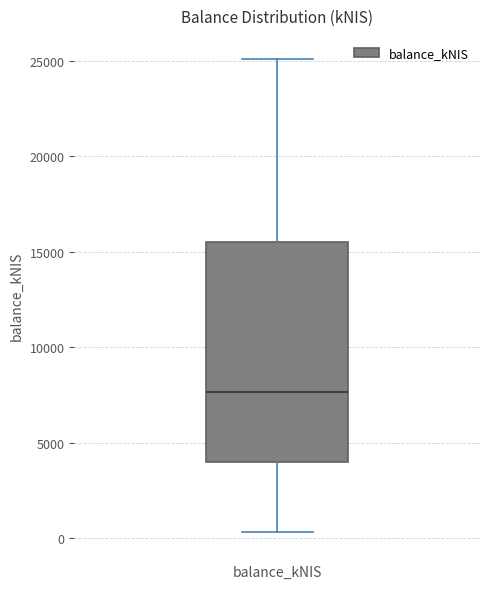

Transcribe this box plot: give where the median line is, the range the box spans, and where the two whiskers end, as read against the y-axis. The values are not printed on the chart, so give them approximately, as read against the axis.

median 7500, box 4000 to 15500, whiskers 500 to 25000